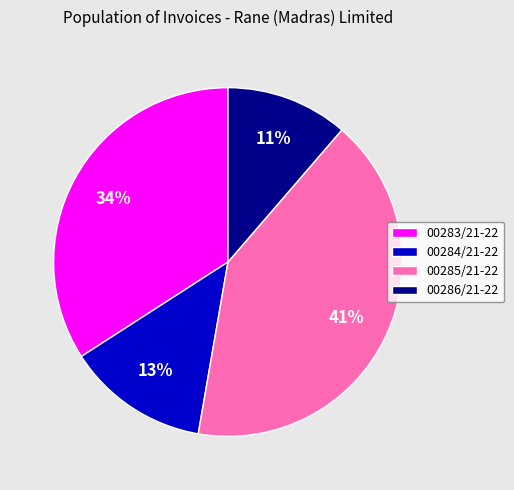

Do 00285/21-22 and 00284/21-22 together represent more than half of the pie?

Yes